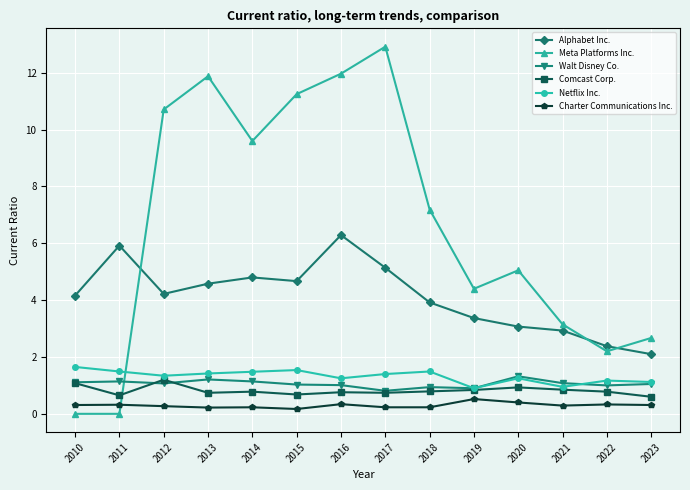

True or false: Charter Communications Inc. has more than 1 interior local peaks.

True